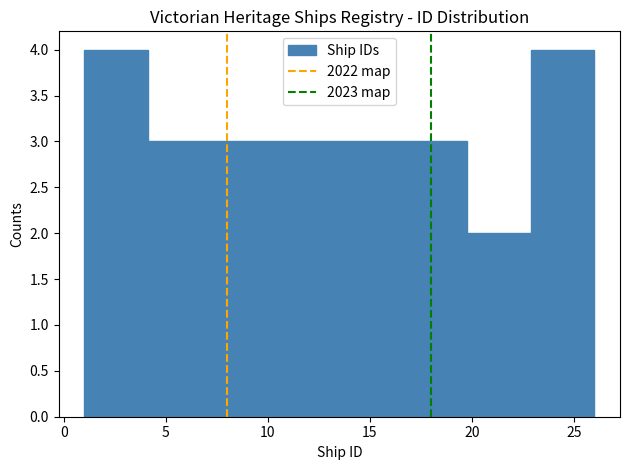

Reading left to right, list every bar in this chart as the range it spans on the x-axis followed by its height. Neither the bar edges nor the heights are printed on the chart, so give them approximately, as read against the axes.

1.0 to 4.0: 4
4.0 to 7.5: 3
7.5 to 10.5: 3
10.5 to 13.5: 3
13.5 to 16.5: 3
16.5 to 20.0: 3
20.0 to 23.0: 2
23.0 to 26.0: 4